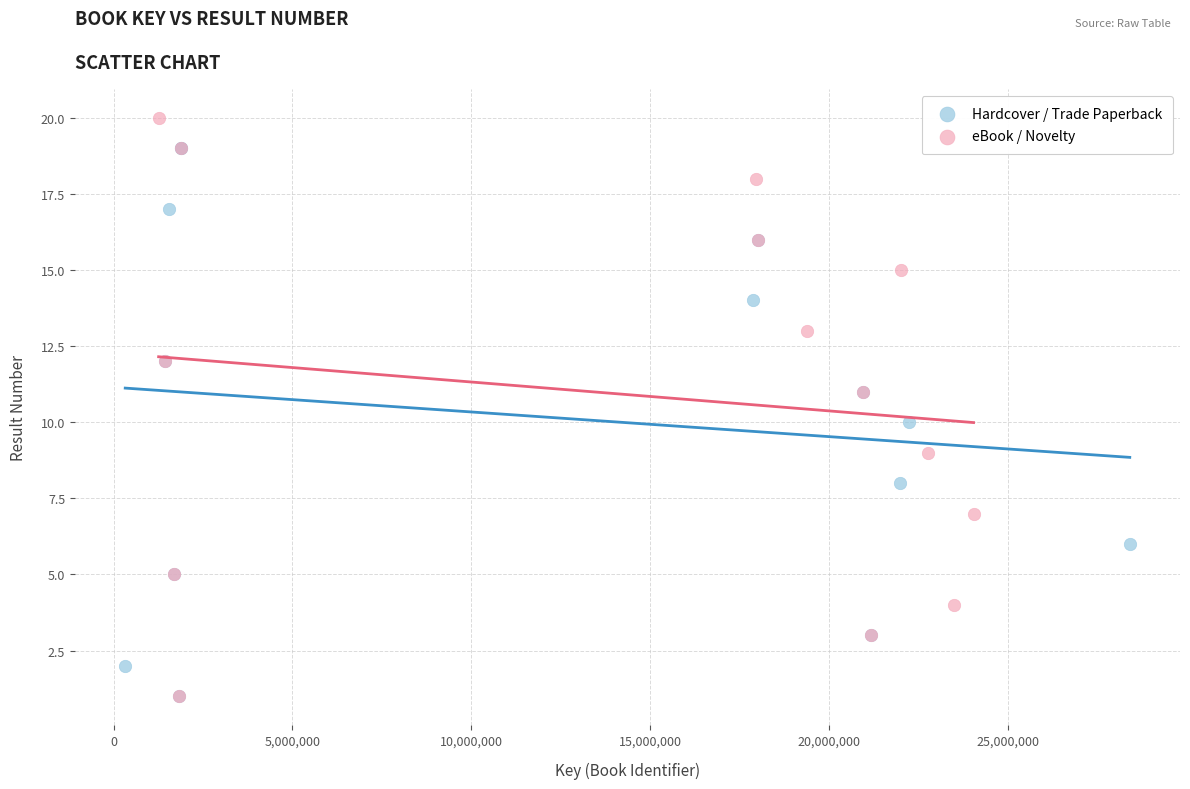

Which series has the widest spread of Y values?

eBook / Novelty